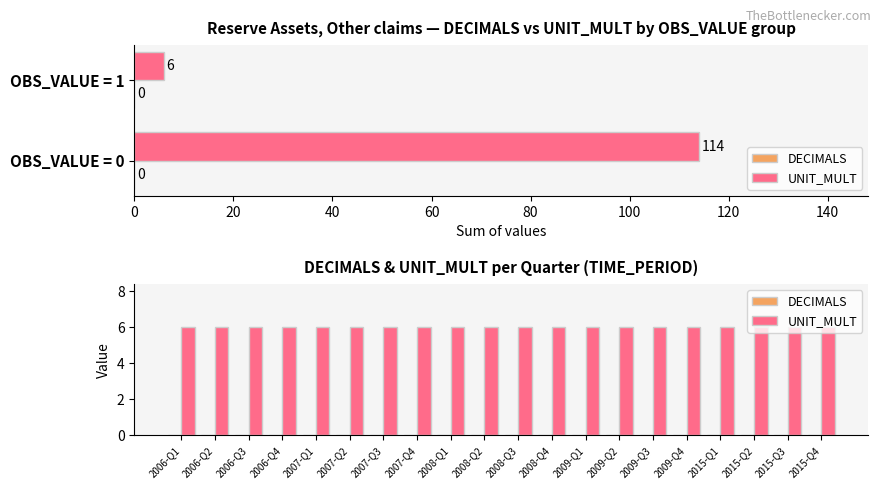

Reading left to right, extract all data points from this chart.

DECIMALS: 0	0	0	0	0	0	0	0	0	0	0	0	0	0	0	0	0	0	0	0
UNIT_MULT: 6	6	6	6	6	6	6	6	6	6	6	6	6	6	6	6	6	6	6	6